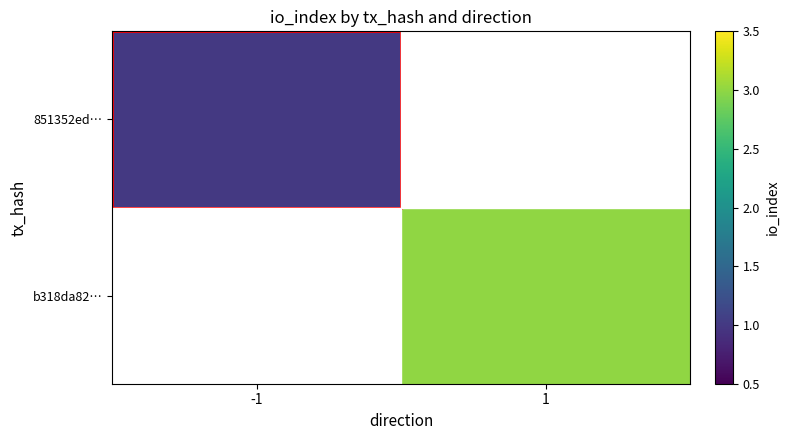

The value of 851352ed… at -1 is 0.5. True or false?

False